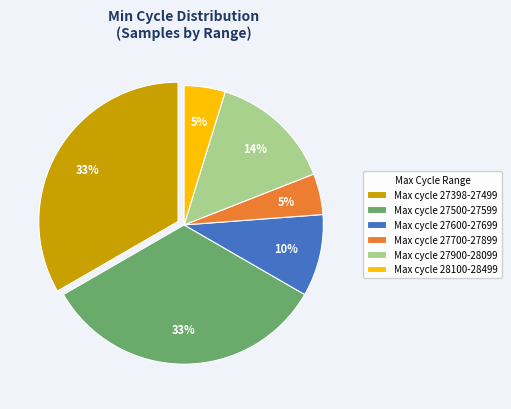

To the nearest percent, what percentage of the pie is Max cycle 28100-28499?

5%